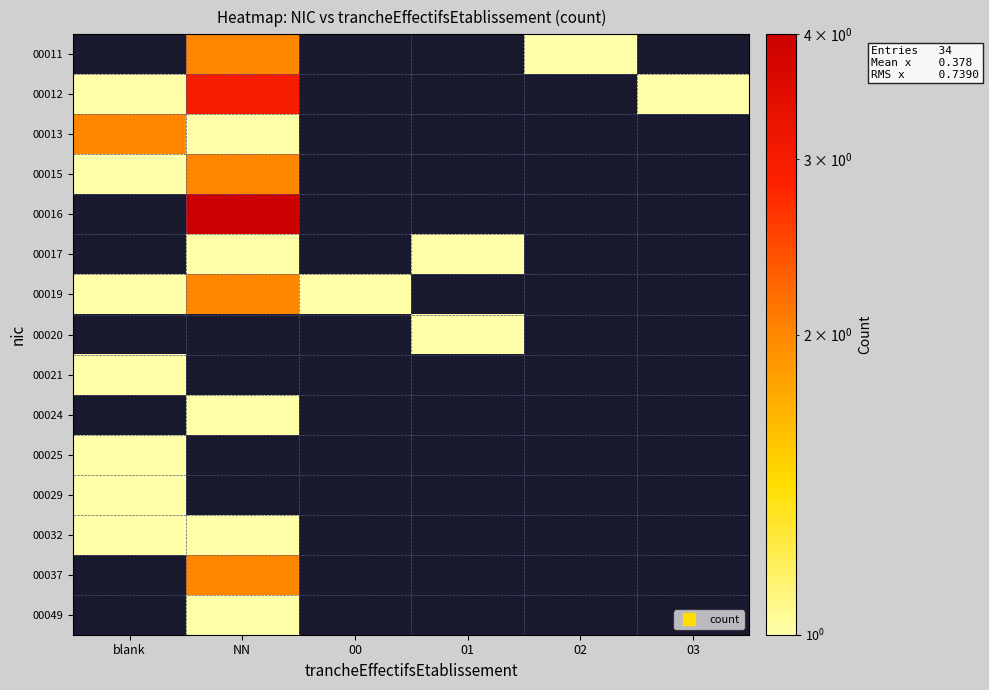

Which category has the highest value in the 00029 series?

blank